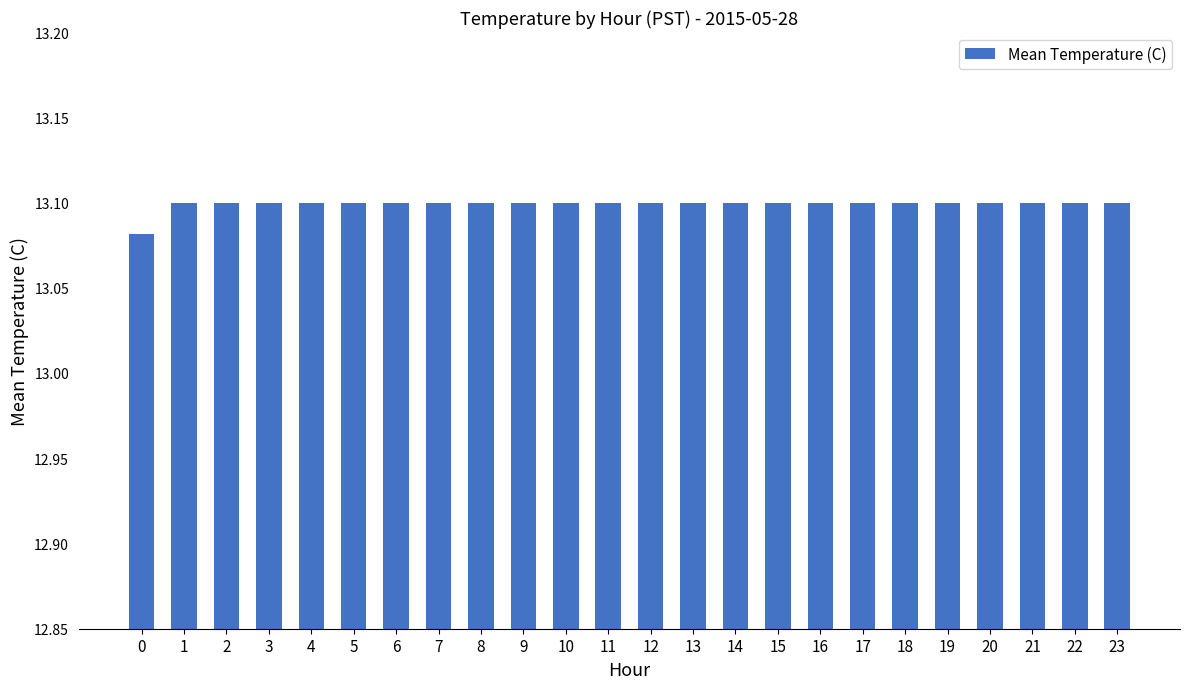

How many values are between 13 and 14?

24